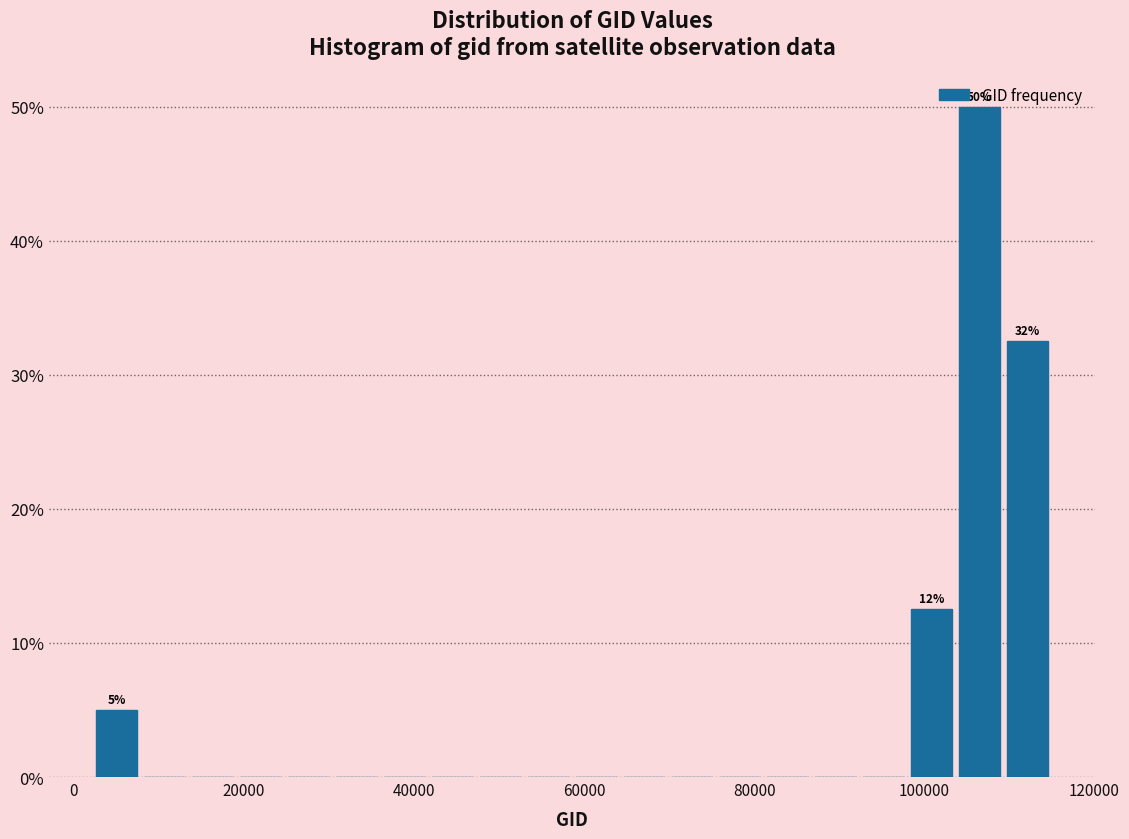

Read against the x-axis, roughly where is the centre of the tallest bar?

106000